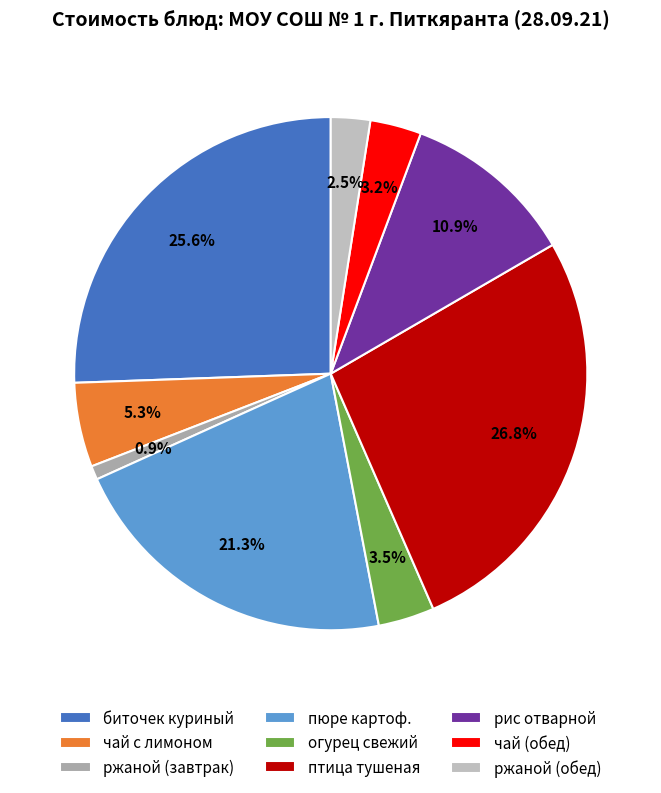

Which slice is the largest?

птица тушеная